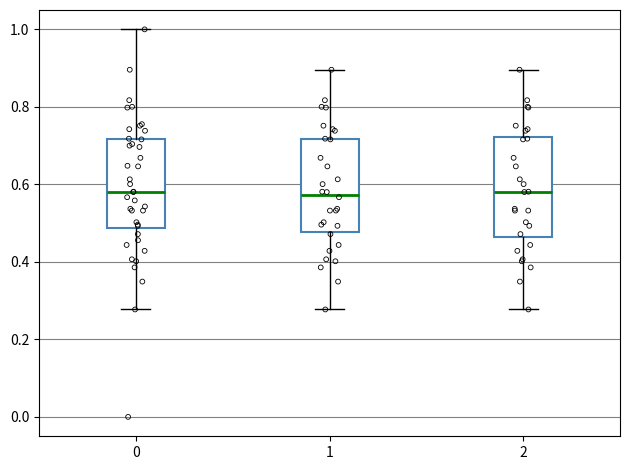

Reading left to right, read every box against the y-axis: the position of its median line, the range the box covers, and the ends of its whiskers. The values are not printed on the chart, so give them approximately, as read against the axis.

0: median 0.58, box 0.48 to 0.72, whiskers 0.28 to 1.00
1: median 0.58, box 0.48 to 0.72, whiskers 0.28 to 0.90
2: median 0.58, box 0.46 to 0.72, whiskers 0.28 to 0.90